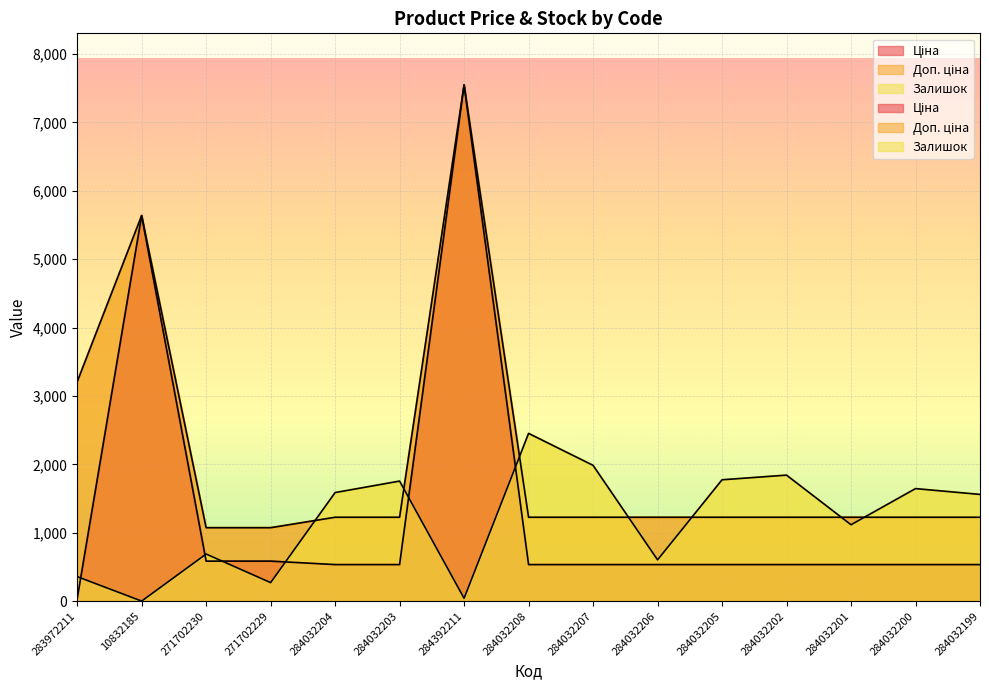

The value of Залишок at 284032199 is 1561.0. True or false?

True